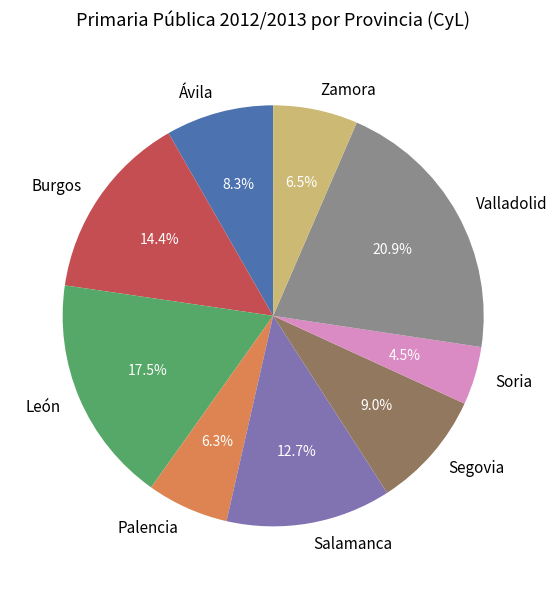

The Salamanca slice represents 7% of the pie. True or false?

False